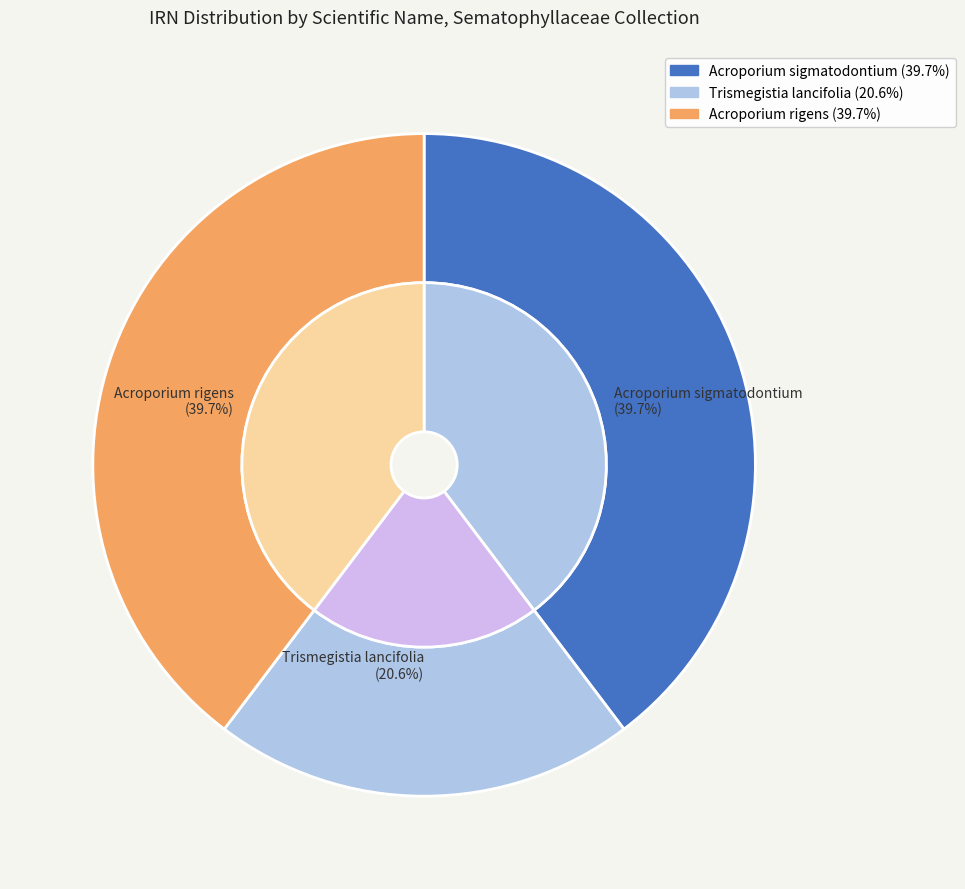

To the nearest percent, what is the combined percentage of Trismegistia lancifolia and Acroporium sigmatodontium?

60%